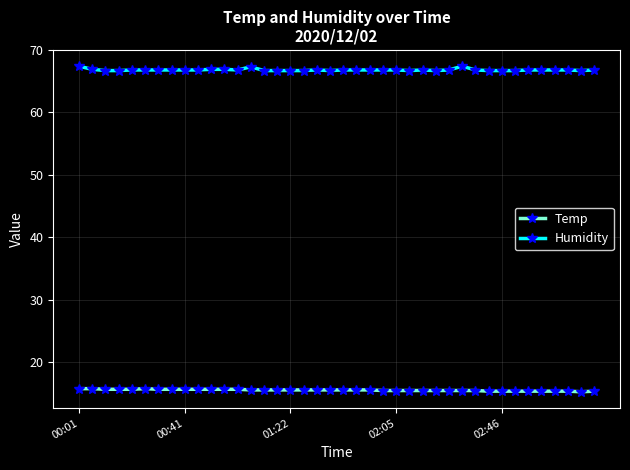

Rank the series by their maximum value, from highest to lowest.

Humidity, Temp